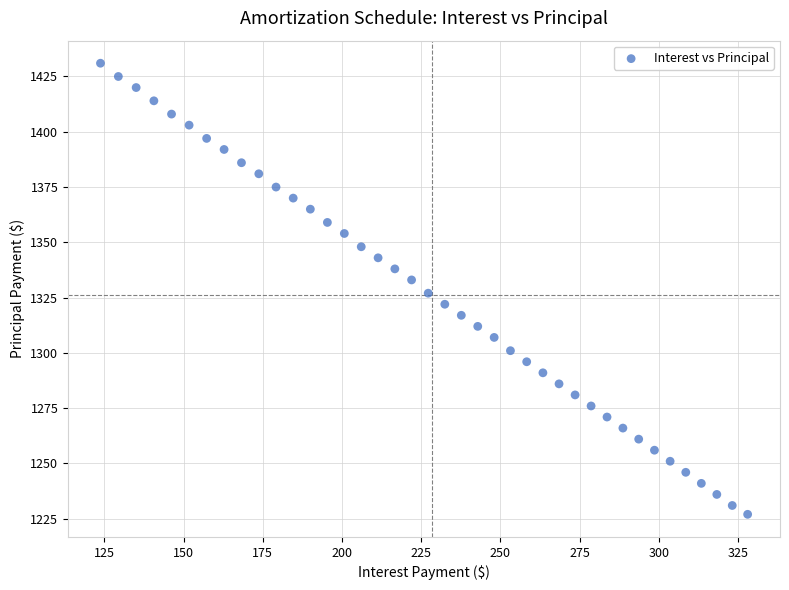

What is the range of Y values (max minus min)?

204